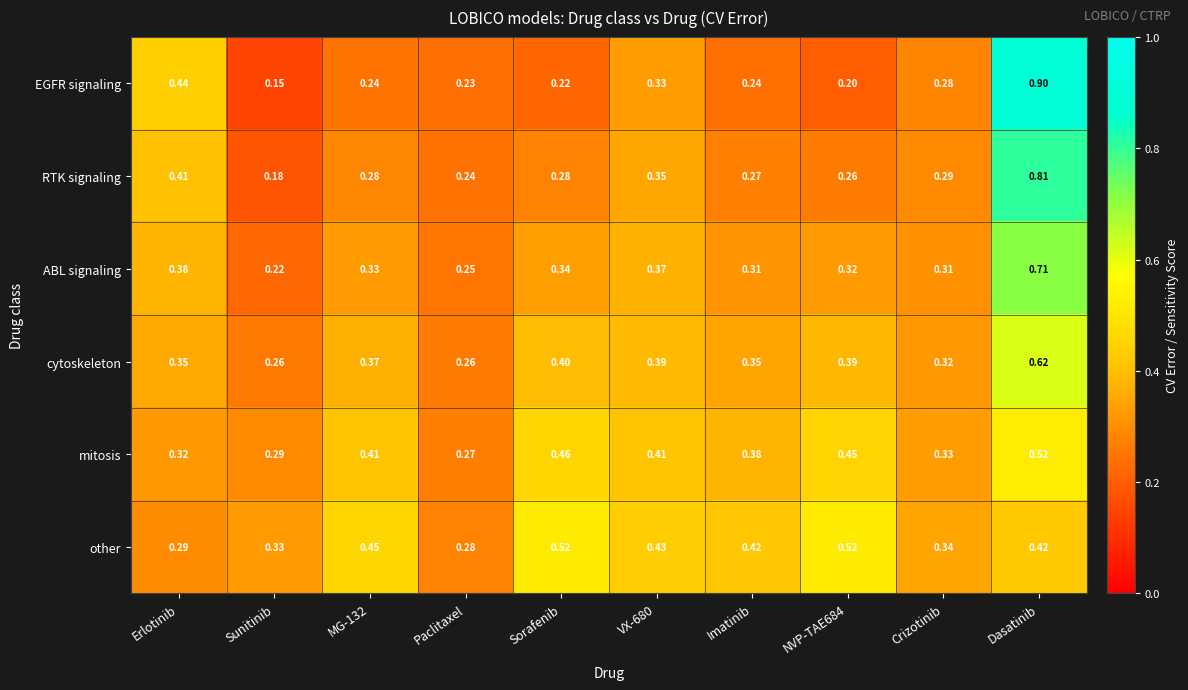

Rank the series at Paclitaxel from highest to lowest value.

other, mitosis, cytoskeleton, ABL signaling, RTK signaling, EGFR signaling